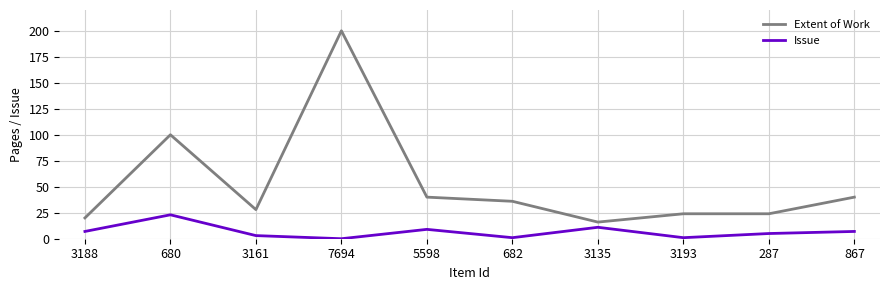

How many distinct data groups are displayed?

2